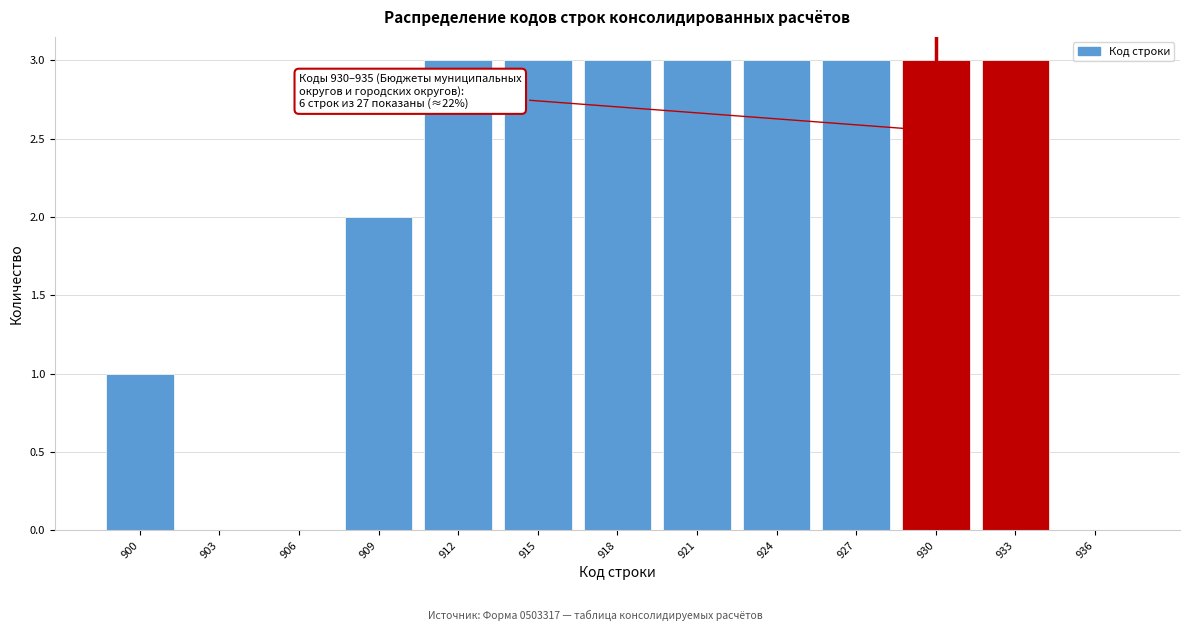

Reading left to right, list all the values displayed in this chart.

900=1	903=0	906=0	909=2	912=3	915=3	918=3	921=3	924=3	927=3	930=3	933=3	936=0